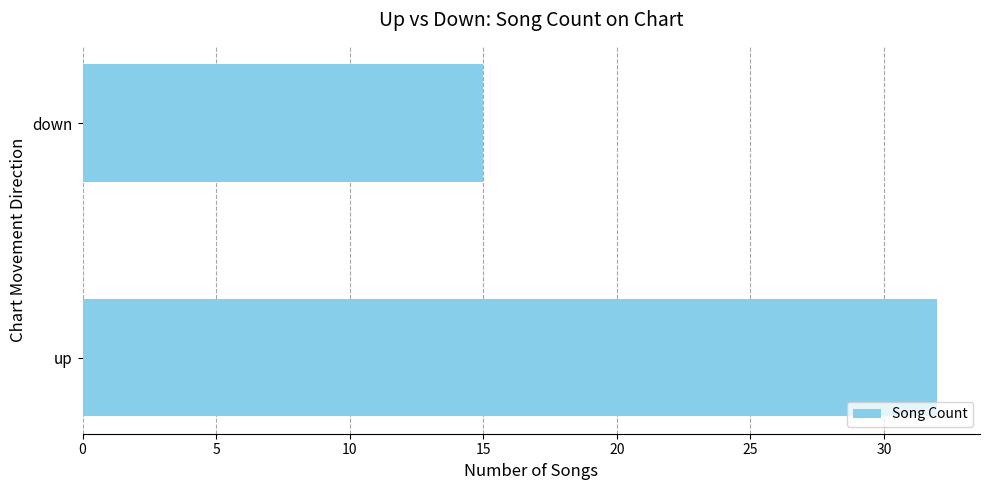

Reading top to bottom, transcribe all the data shown in this chart.

15	32